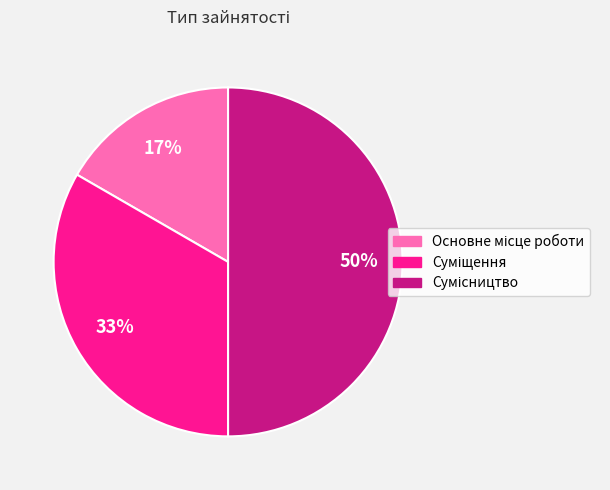

To the nearest percent, what is the average slice percentage?

33%